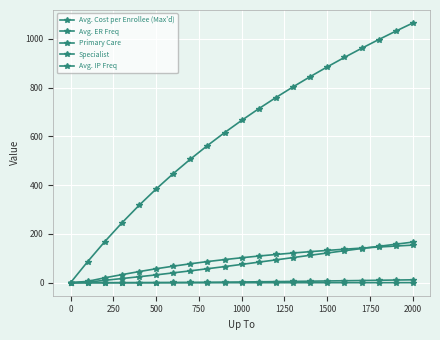

How many series are shown in this chart?

5